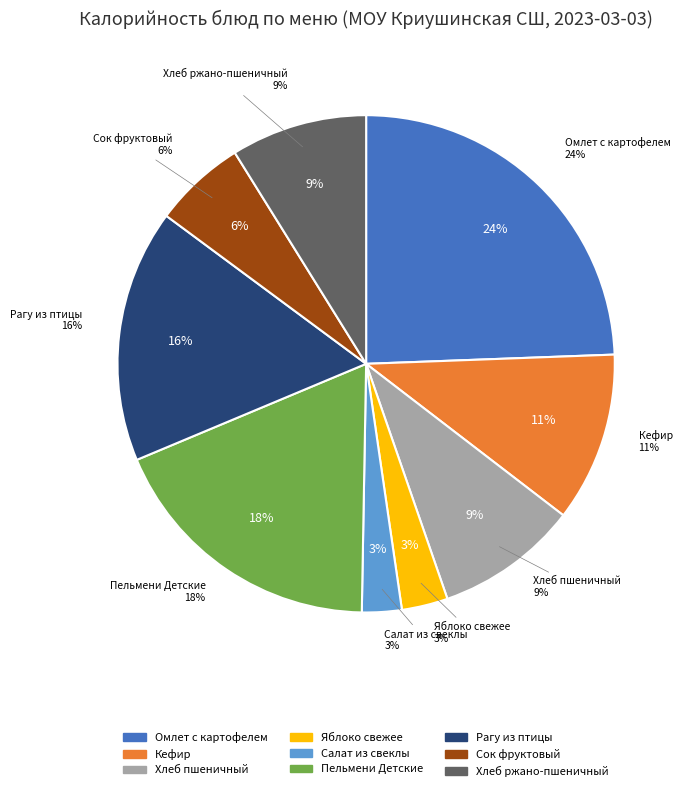

Which category has the smallest portion of the pie?

Салат из свеклы с маслом растительным